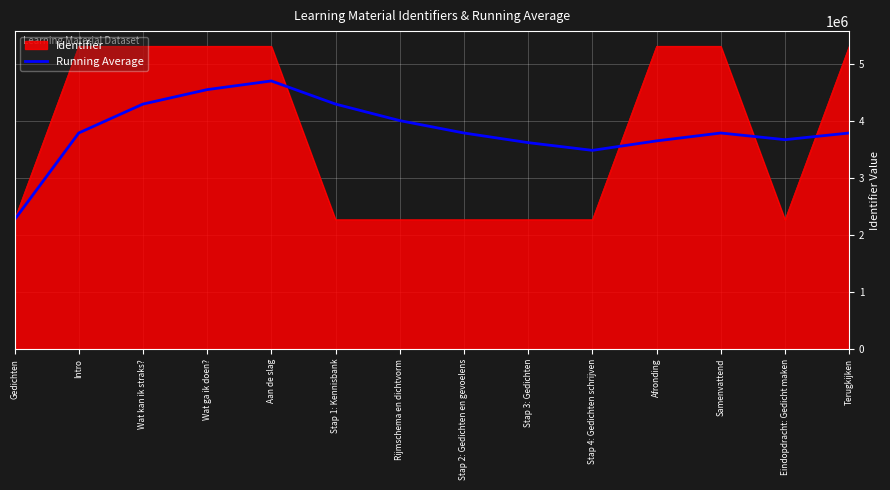

What is the smallest value displayed?

2265687.0